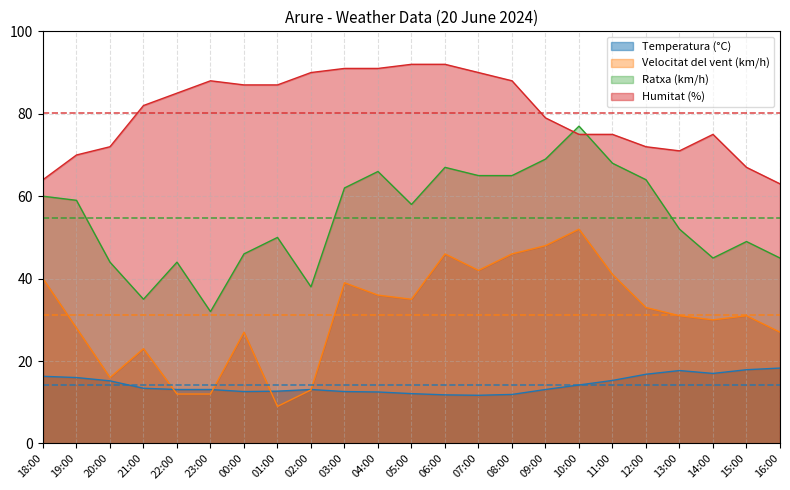

Rank the series by their average value, from lowest to highest.

Temperatura (°C), Velocitat del vent (km/h), Ratxa (km/h), Humitat (%)